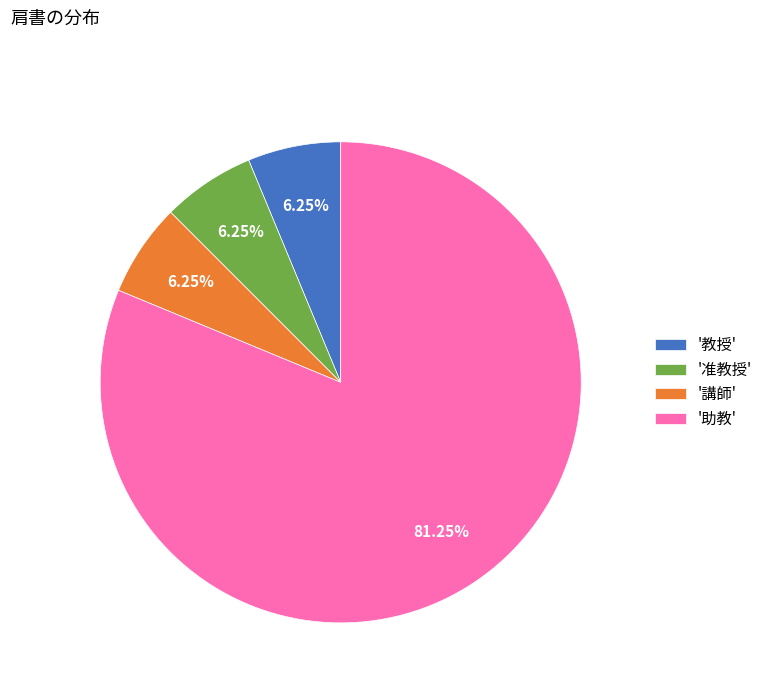

How many slices are in this pie chart?

4